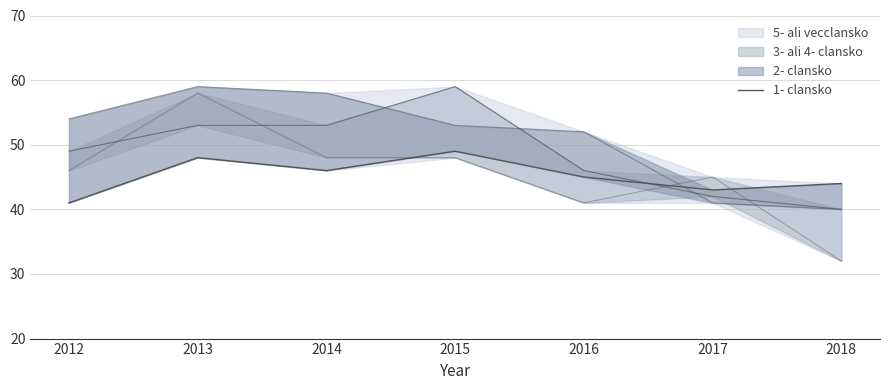

What is the difference between the maximum and second lowest values?

6